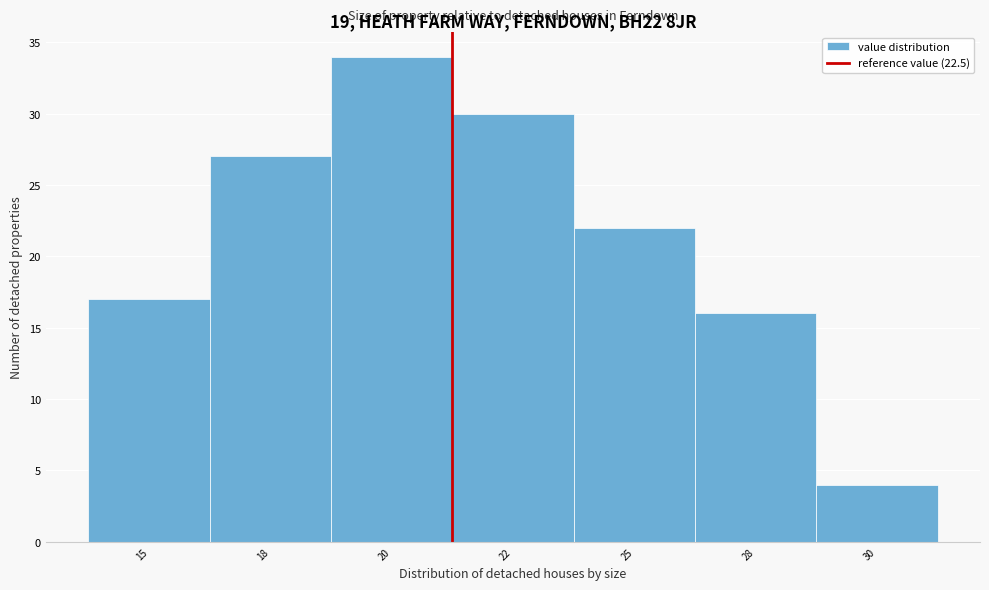

Reading right to left, what are all the values shown in this chart?

30=4	28=16	25=22	22=30	20=34	18=27	15=17